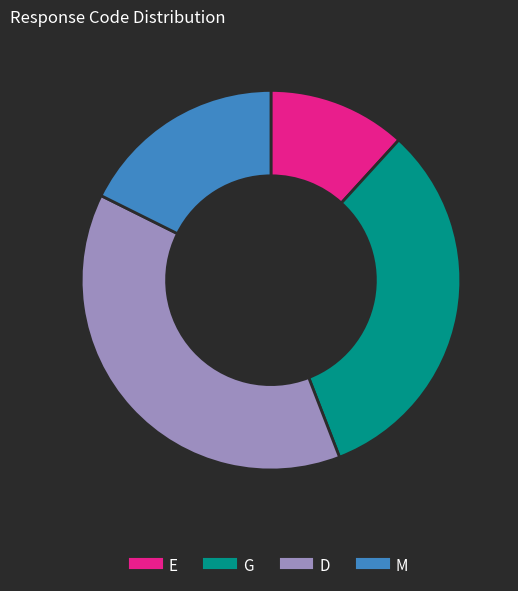

The D slice represents 38% of the pie. True or false?

True